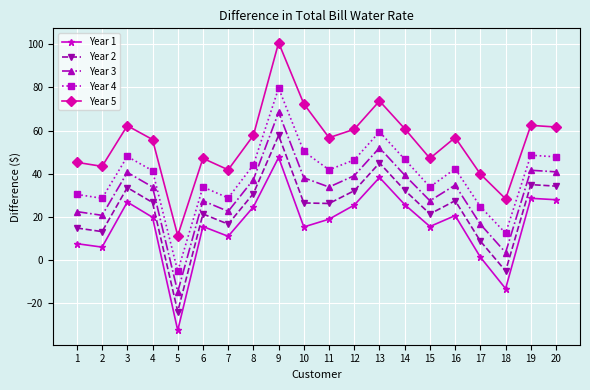

What is the total value across all series at 16?

181.6